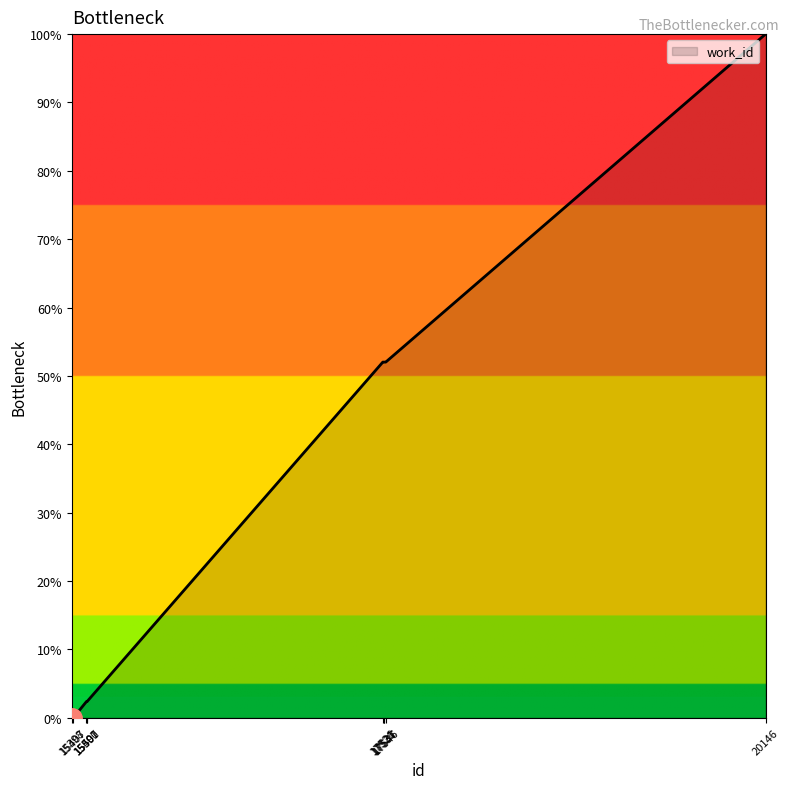

What is the greatest value displayed?

100.0